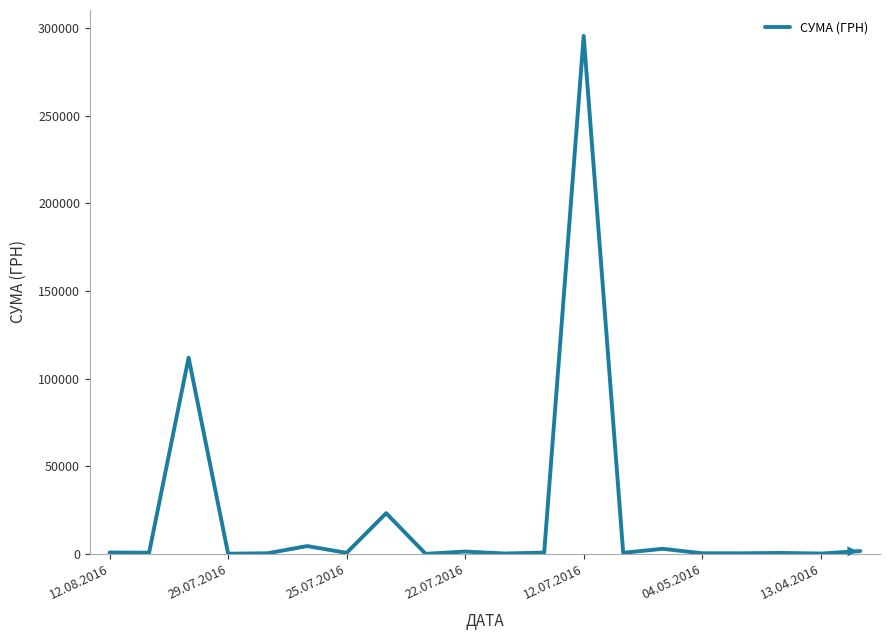

What is the difference between the maximum and minimum values?

295627.4